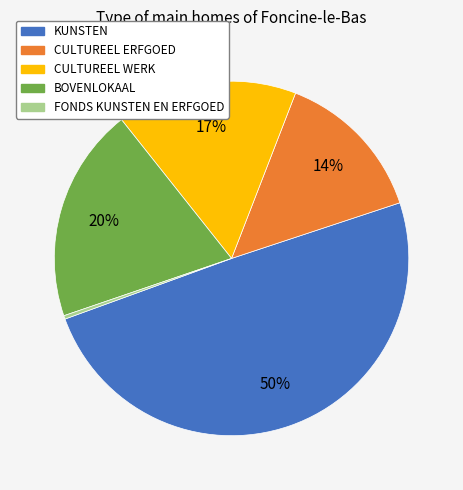

True or false: KUNSTEN accounts for 40% of the total.

False